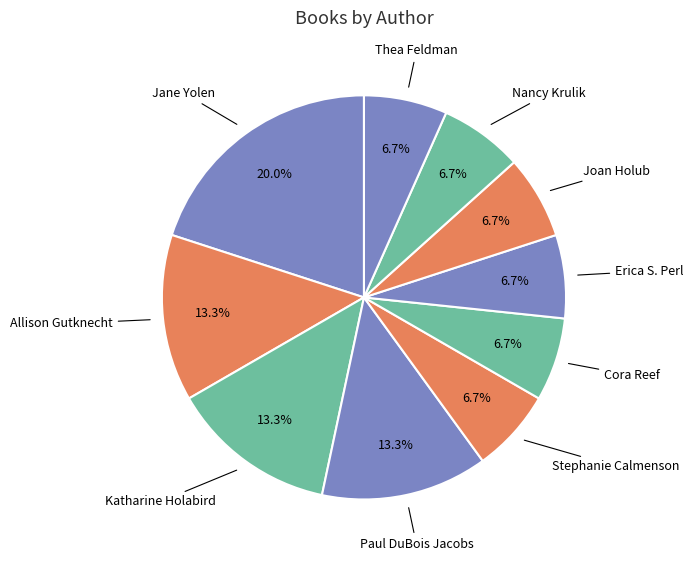

Is there a majority slice in this chart?

No